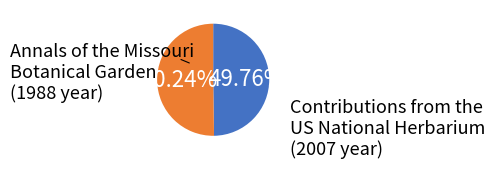

Count the number of slices in the pie.

2